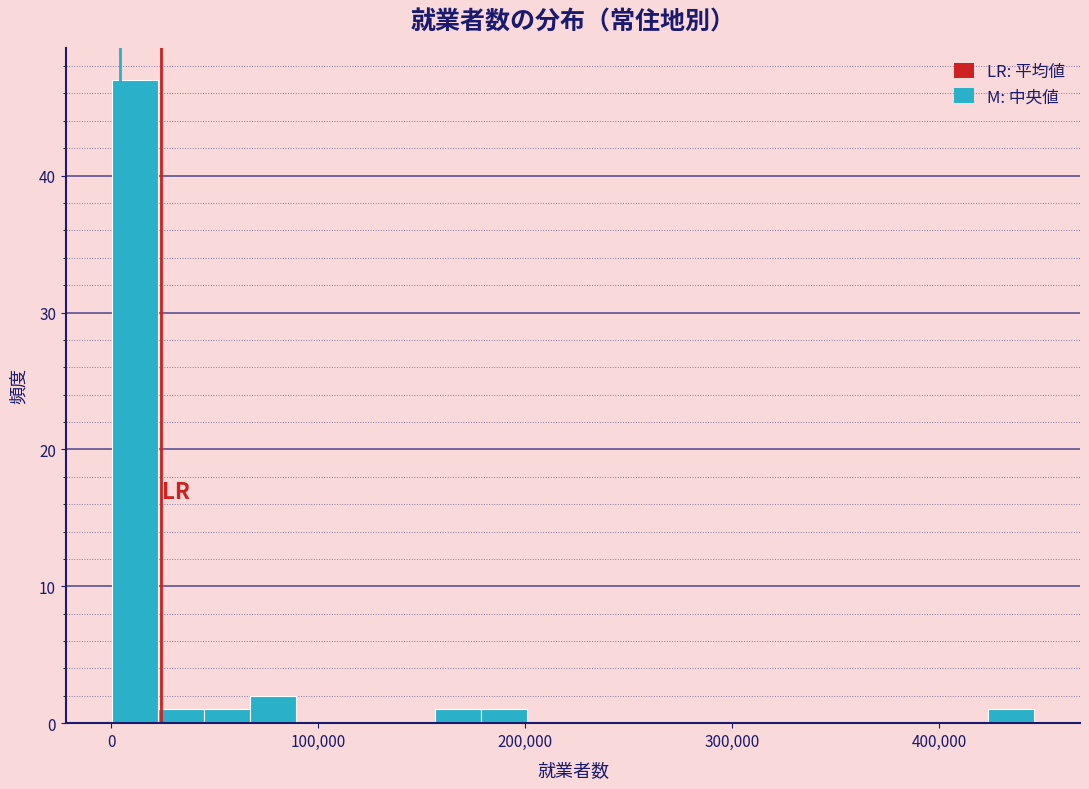

Read against the x-axis, roughly where is the centre of the tallest bar?

10000